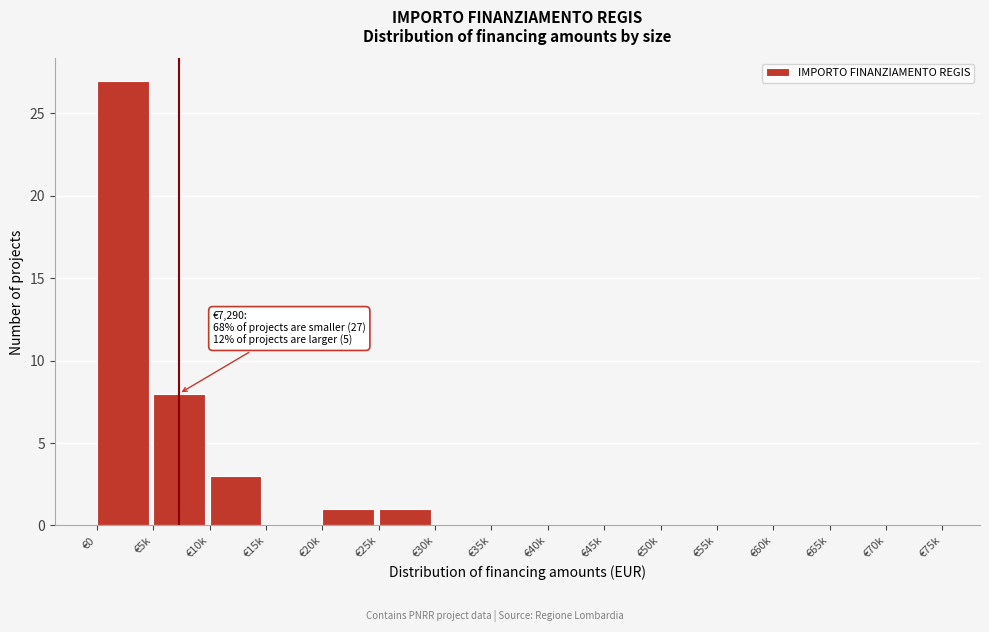

Reading left to right, list all the values displayed in this chart.

€0=27	€5k=8	€10k=3	€15k=0	€20k=1	€25k=1	€30k=0	€35k=0	€40k=0	€45k=0	€50k=0	€55k=0	€60k=0	€65k=0	€70k=0